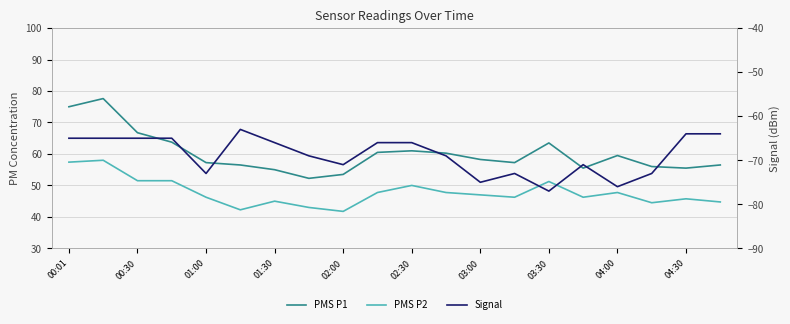

True or false: PMS P2 and PMS P1 intersect in this chart.

False